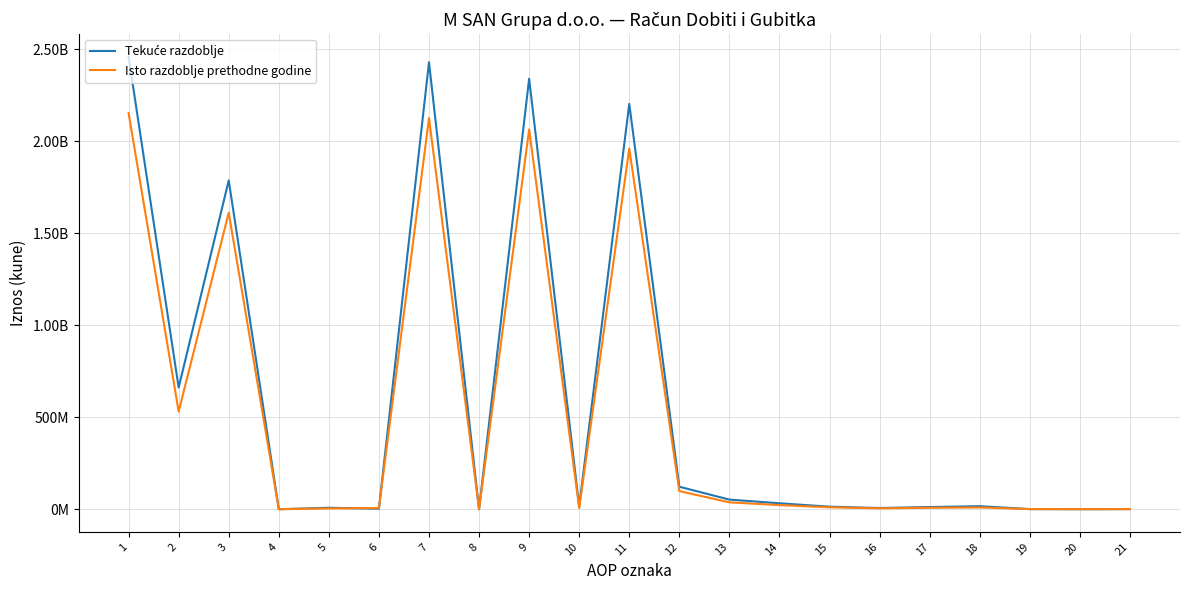

Reading right to left, transcribe all the data shown in this chart.

Tekuće razdoblje: 518306	0	518306	16398600	11704989	6459759	13607842	32130736	52198337	122079692	2202372125	14611234	2339063051	-415464	2428611969	2665444	7743473	0	1786380565	661019865	2457809347
Isto razdoblje prethodne godine: 312448	273512	585960	9593577	7977920	4614542	10284536	22338559	37237637	98340691	1959521967	5803684	2063666342	0	2125057388	6380875	4102566	0	1611283643	530423102	2152190186